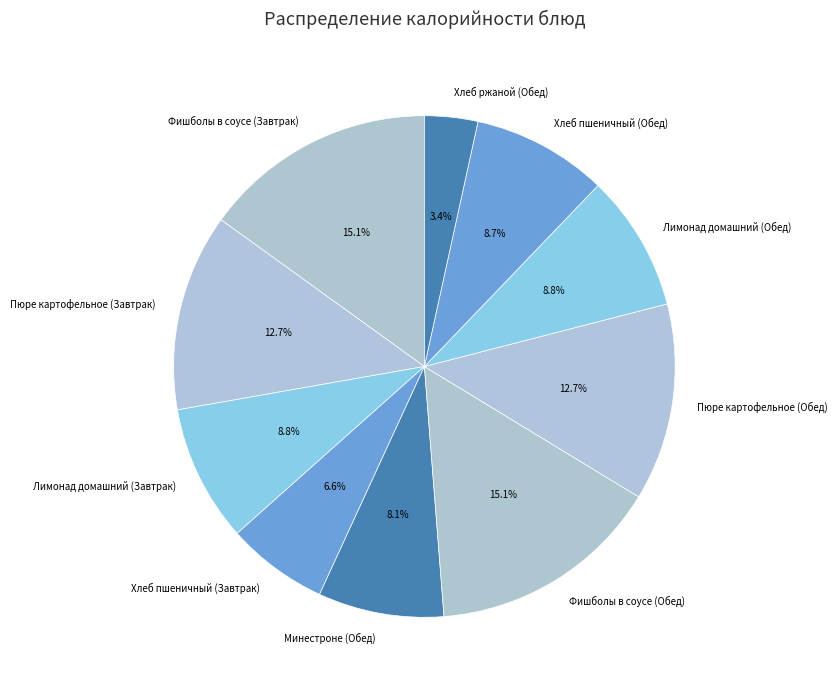

Which has a higher value, Фишболы в соусе (Обед) or Пюре картофельное (Завтрак)?

Фишболы в соусе (Обед)